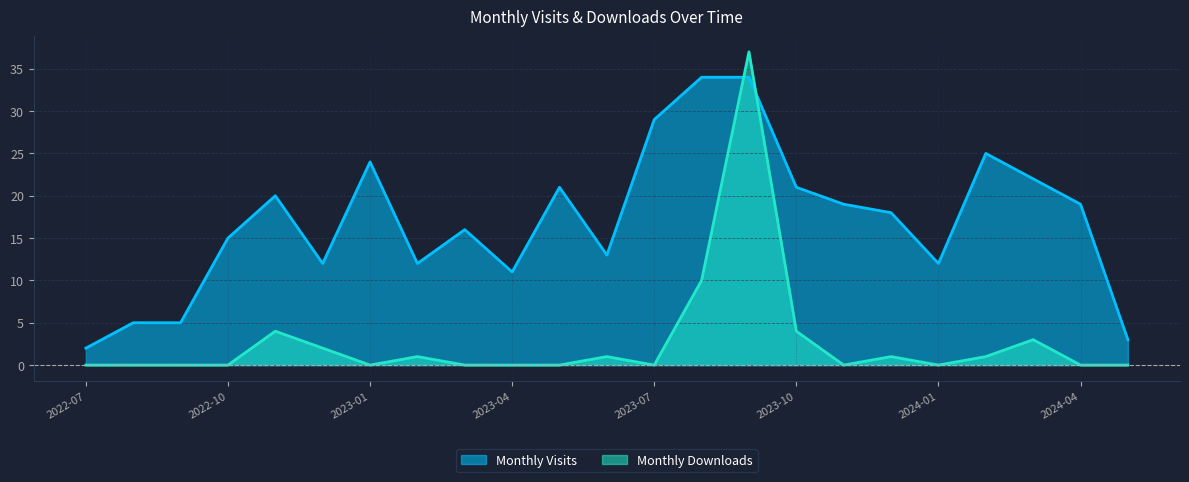

True or false: Monthly Downloads has more than 0 points higher than both neighbors.

True